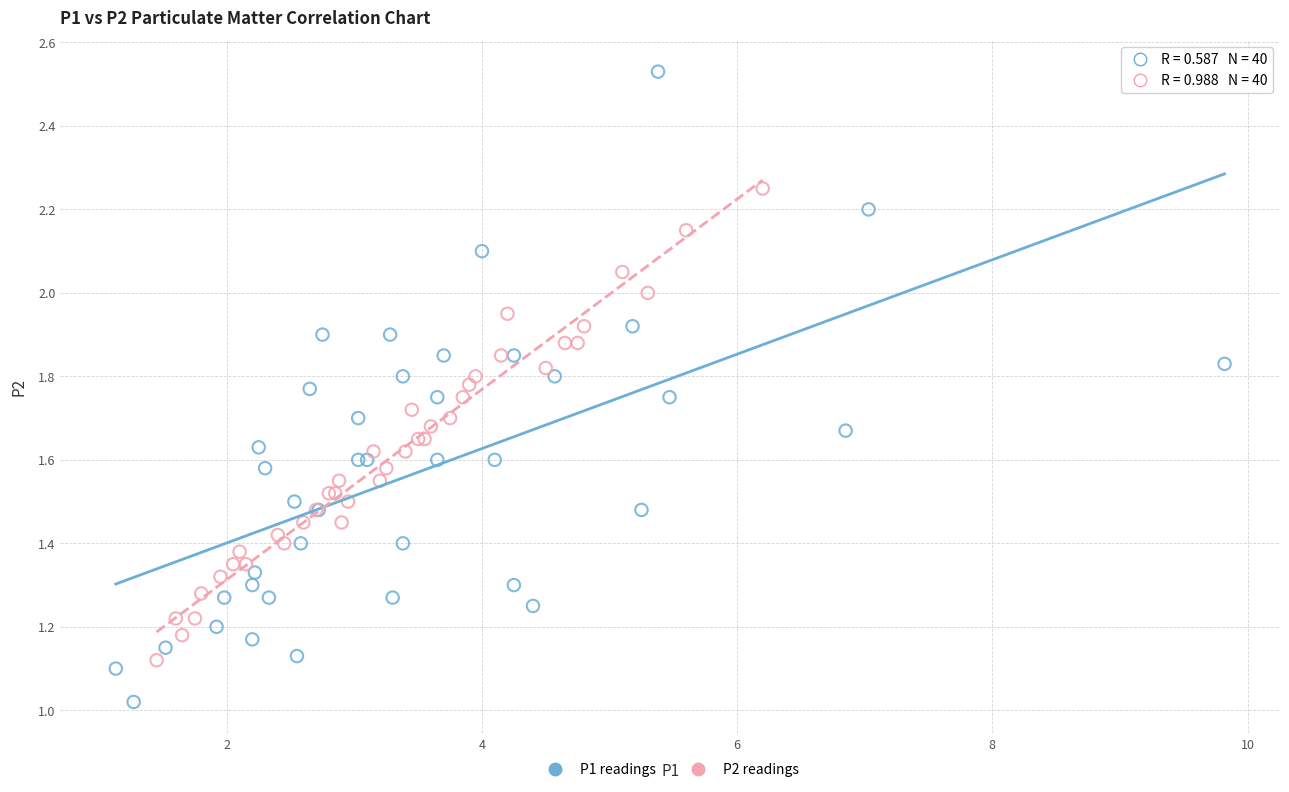

Which series has the widest spread of Y values?

P1 readings